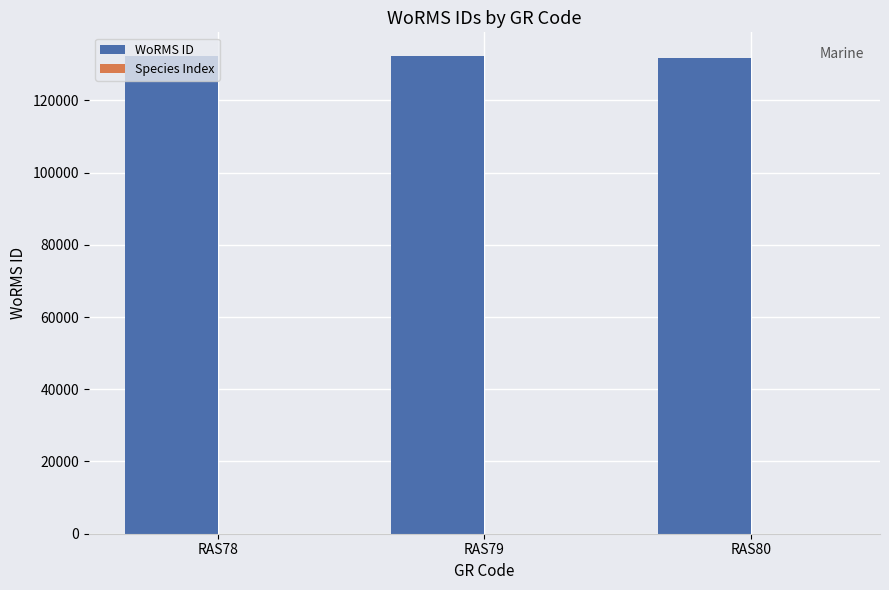

Which series has the largest total across all categories?

WoRMS ID